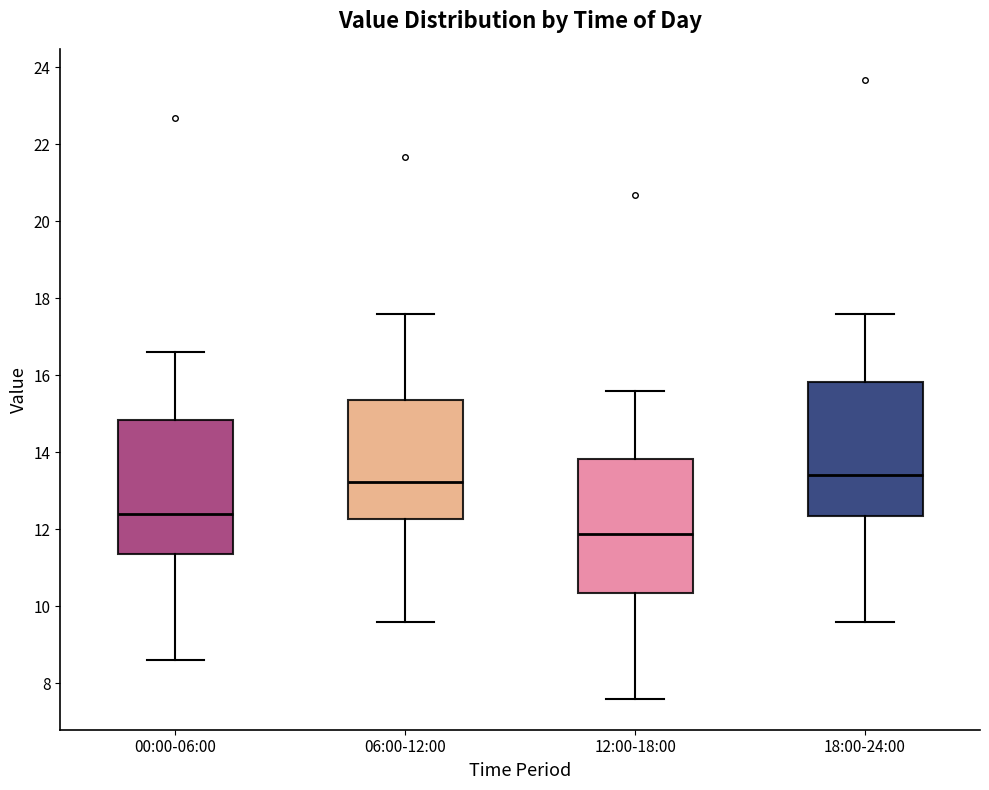

Reading left to right, transcribe this box plot: for each box, give where its median line is, the range the box spans, and where its two whiskers end, as read against the y-axis. The values are not printed on the chart, so give them approximately, as read against the axis.

00:00-06:00: median 12.4, box 11.4 to 14.8, whiskers 8.6 to 16.6
06:00-12:00: median 13.2, box 12.2 to 15.4, whiskers 9.6 to 17.6
12:00-18:00: median 11.8, box 10.4 to 13.8, whiskers 7.6 to 15.6
18:00-24:00: median 13.4, box 12.4 to 15.8, whiskers 9.6 to 17.6